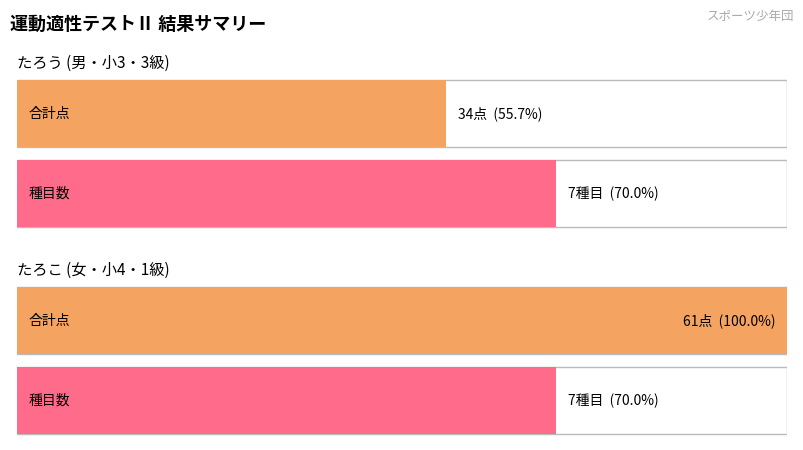

Between たろこ and たろう, which is larger?

たろこ